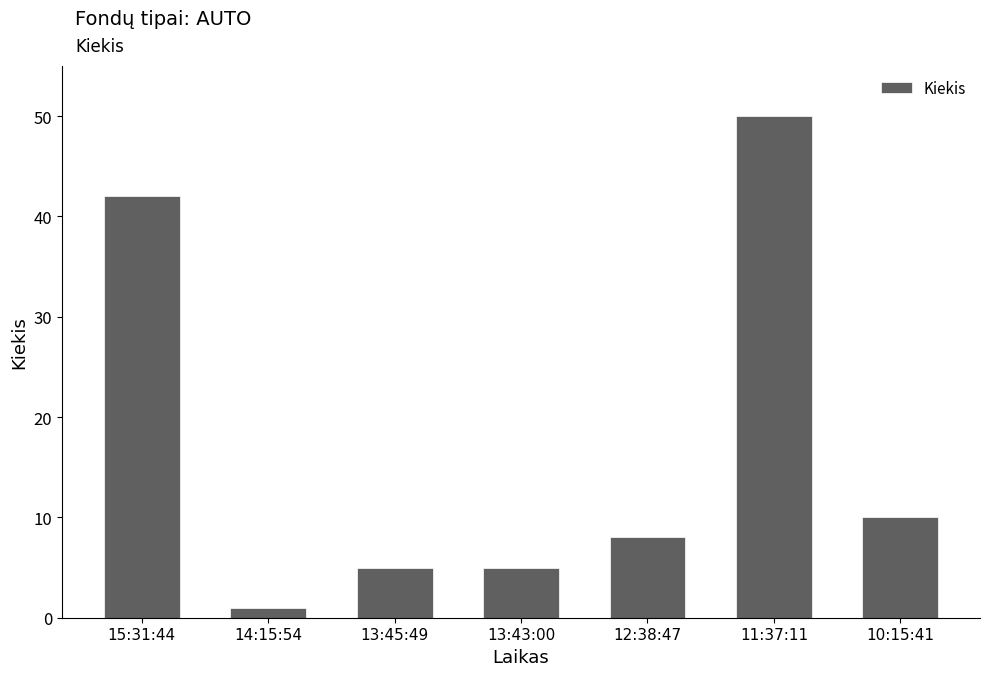

Which label corresponds to the smallest value in the chart?

14:15:54